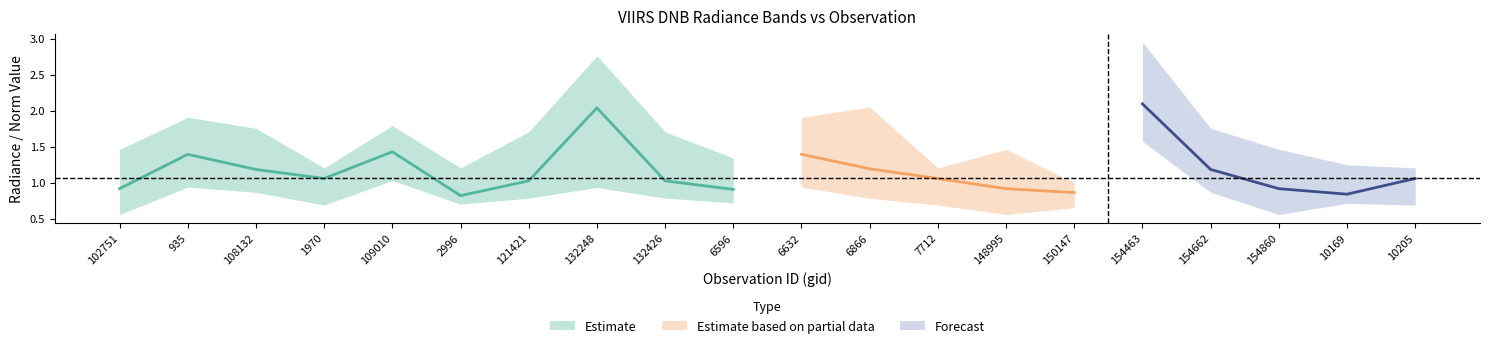

At which category does rade9_bin_3q reach its first local peak?

935